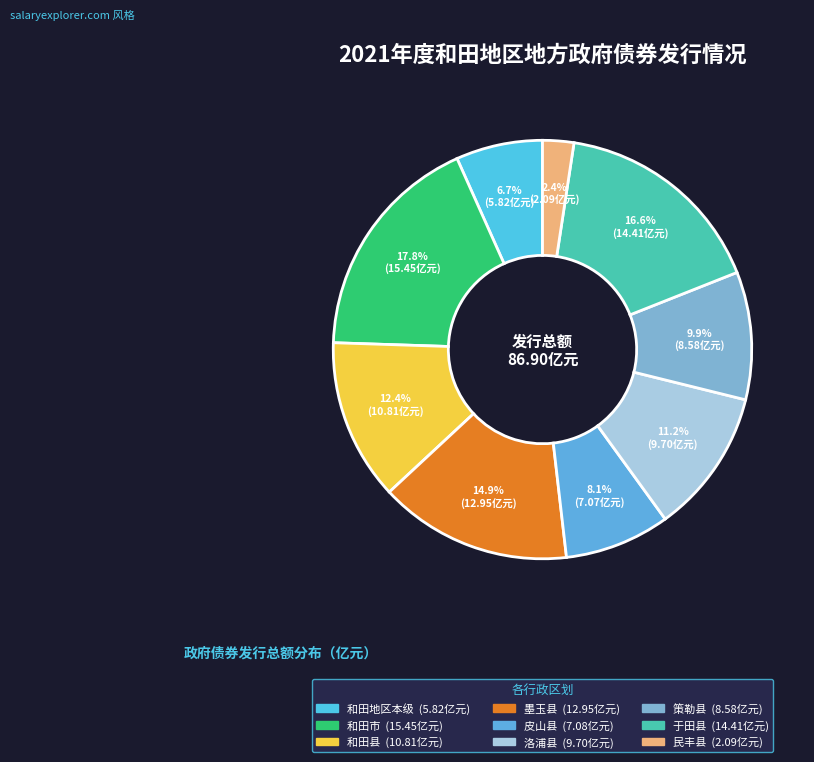

Between 和田地区本级 and 墨玉县, which is larger?

墨玉县